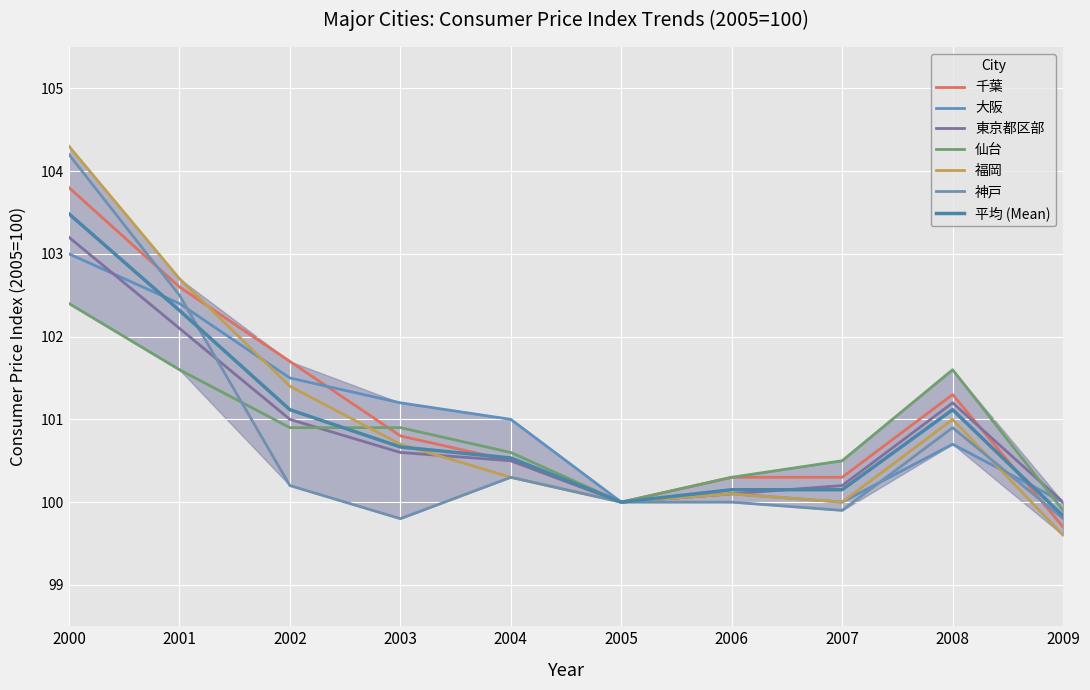

Which series ends up on top after the final intersection of 福岡 and 神戸?

神戸